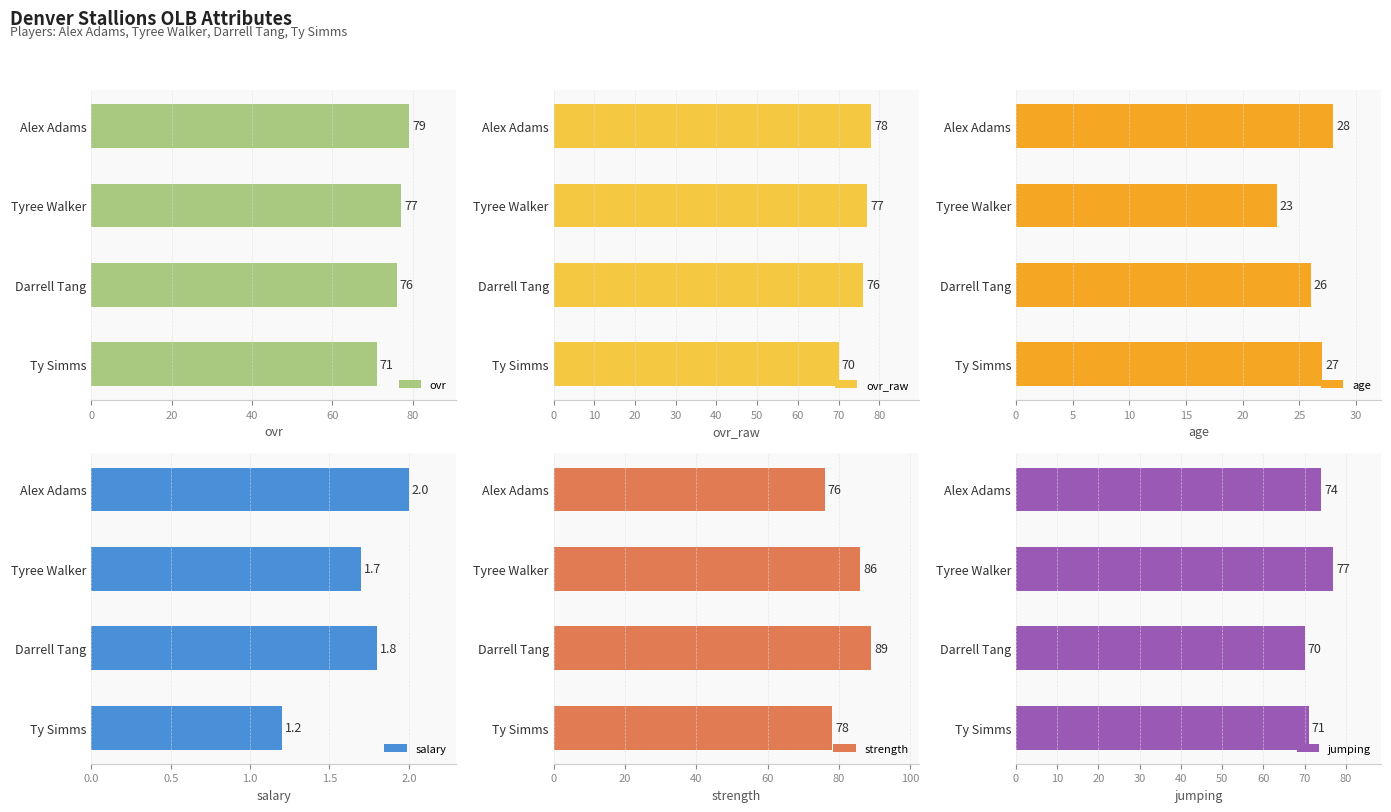

The value of ovr at Tyree Walker is 77. True or false?

True